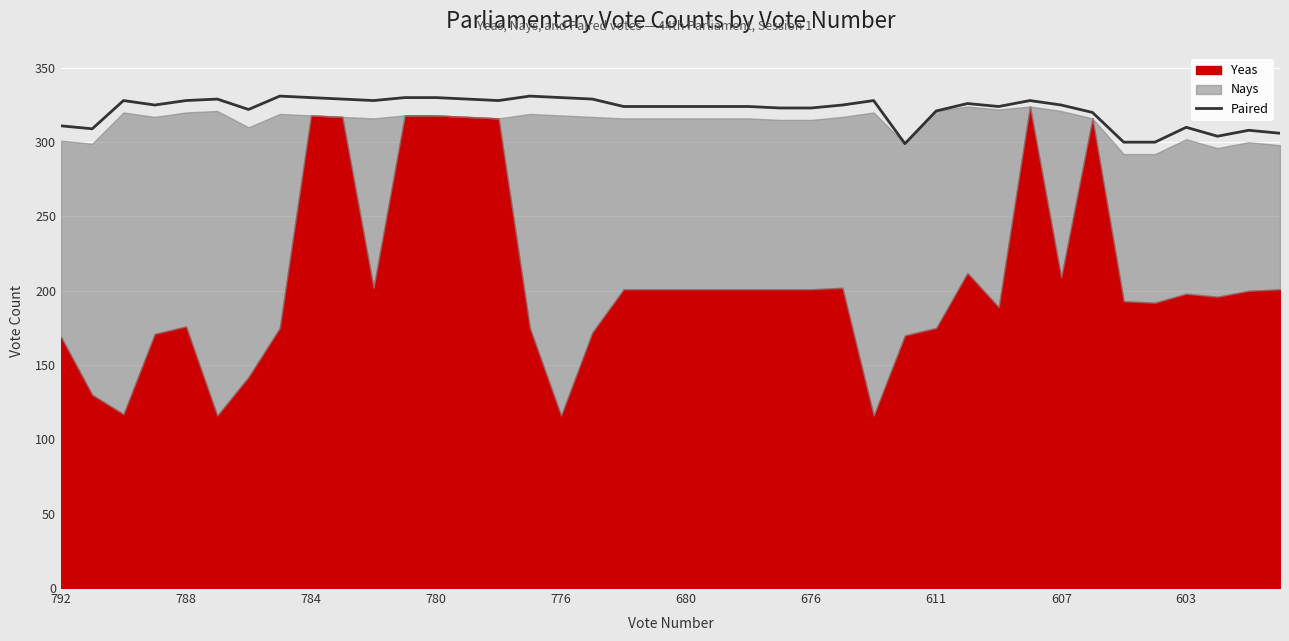

What is the approximate value at 38, to the nearest 10?

310